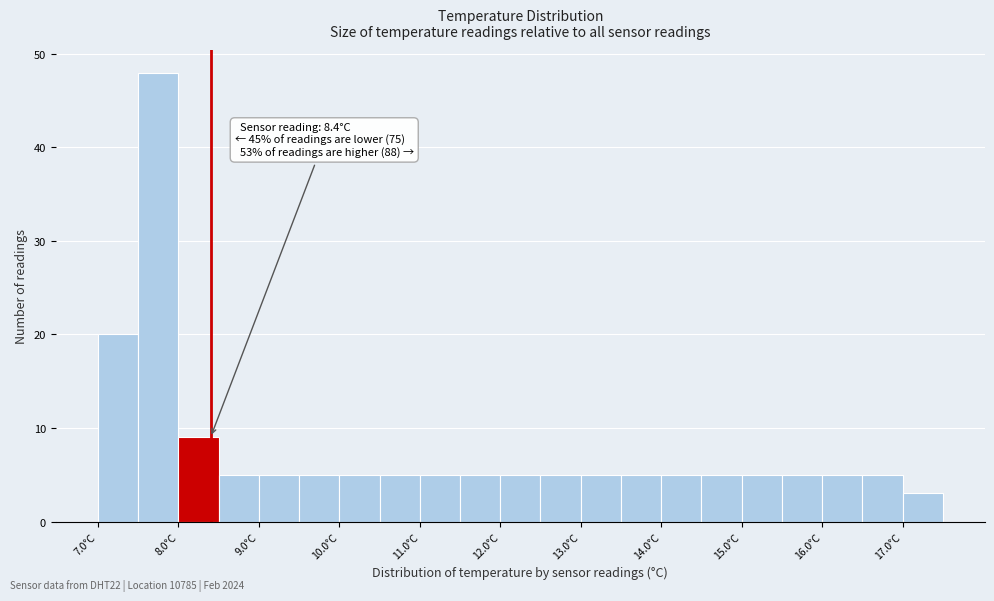

Which range on the x-axis has the tallest bar?

7.5 to 8.0